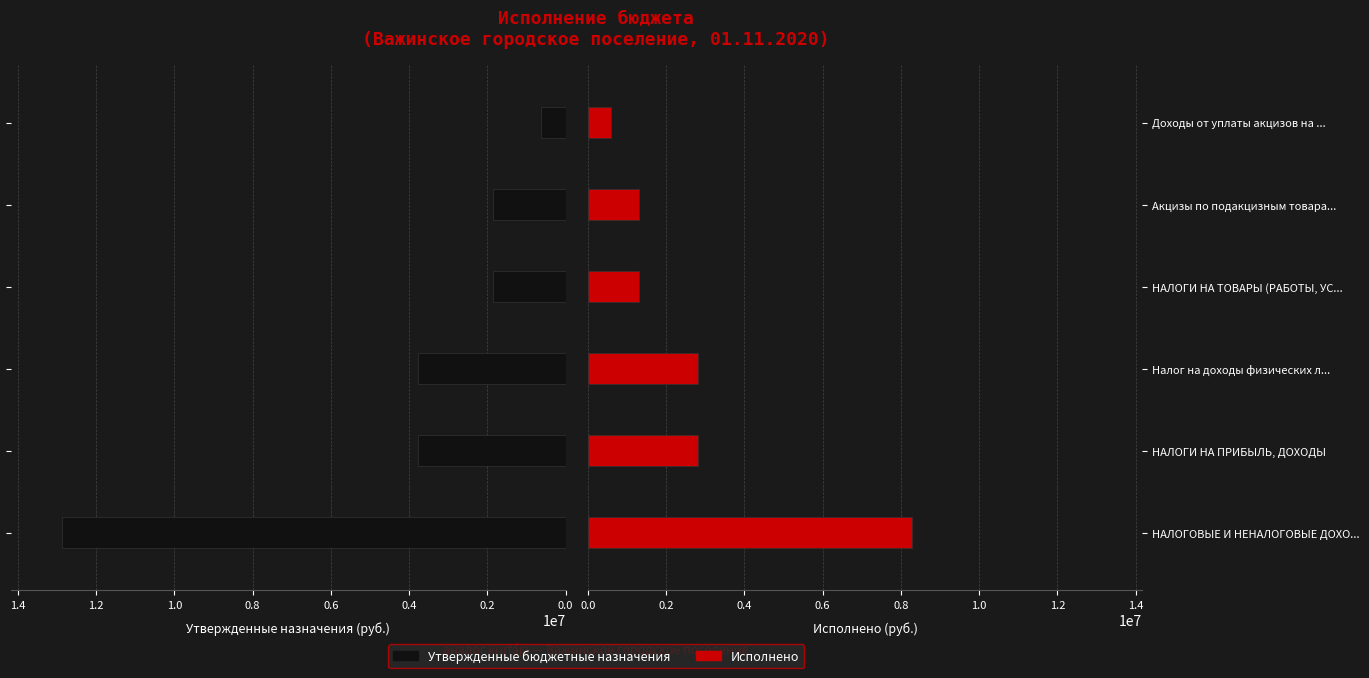

What is the spread (max minus min) of values at Налог на доходы физических л...?

958776.8